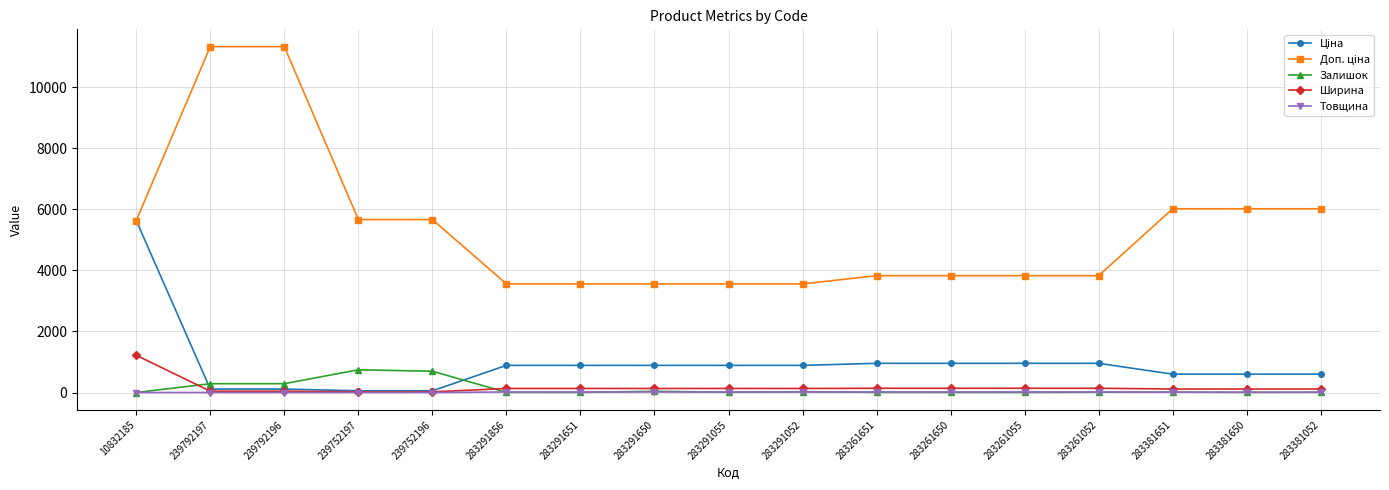

What is the difference between the Ширина values at 10832185 and 239792197?

1176.0